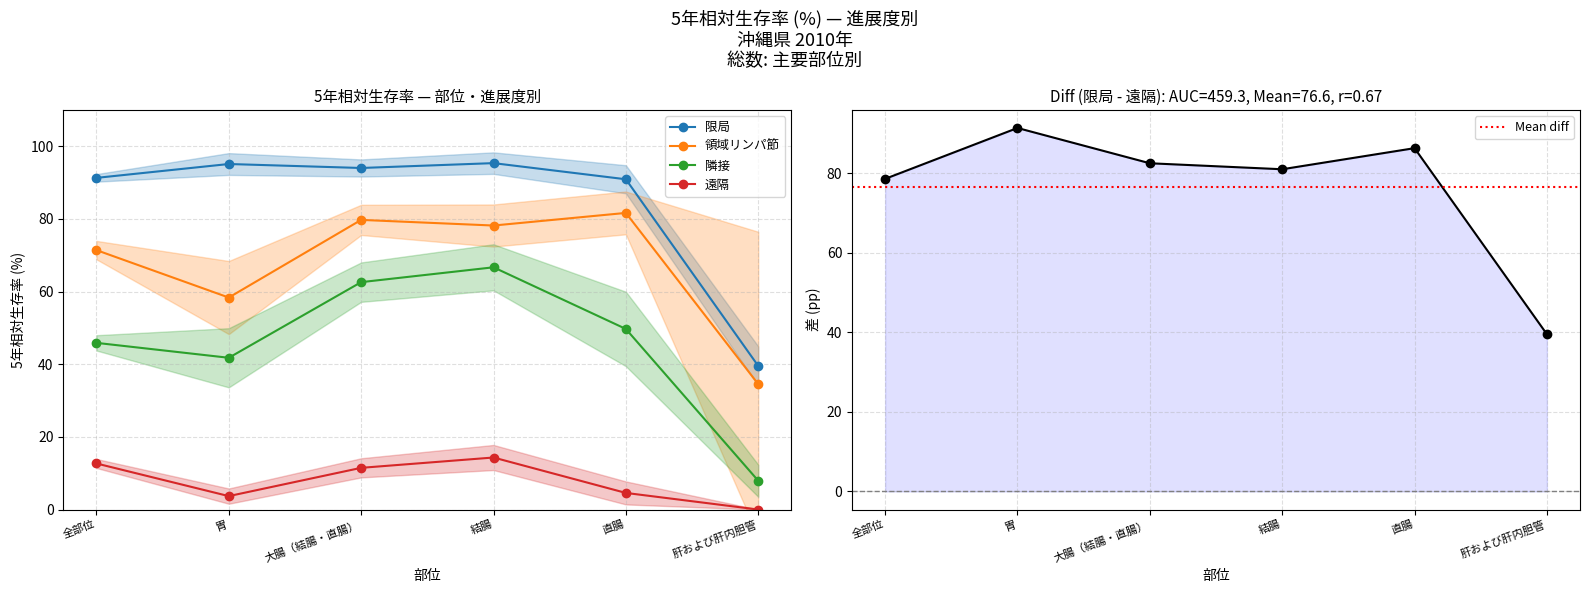

At which label does 領域リンパ節 first exceed 78?

大腸（結腸・直腸）